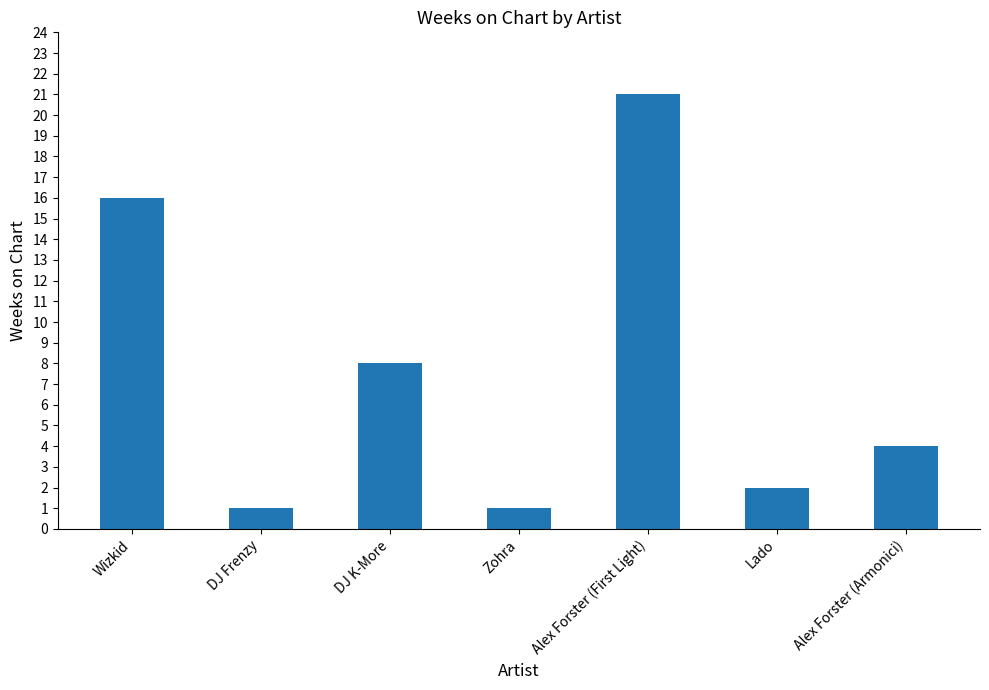

What is the ratio of the value at Wizkid to the value at Zohra?

16.0